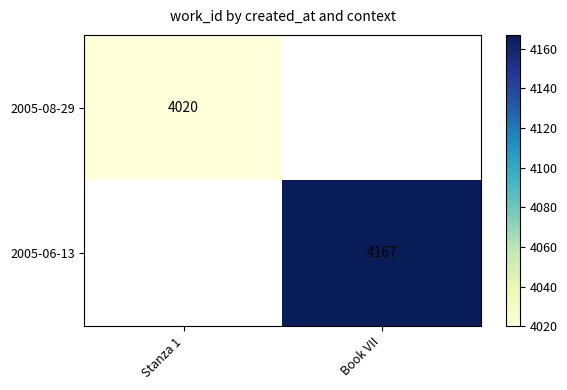

The 2005-08-29 series shows 1795.3 at Stanza 1. True or false?

False